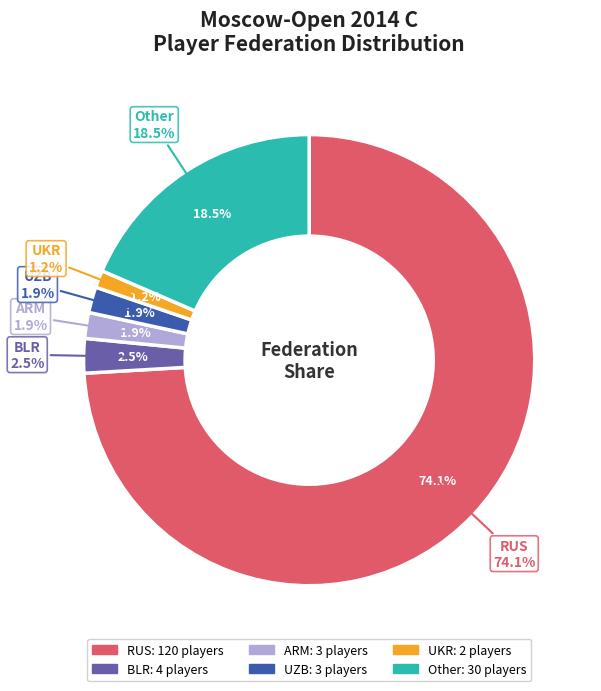

Rank the categories by value from highest to lowest.

RUS, Other, BLR, ARM, UZB, UKR